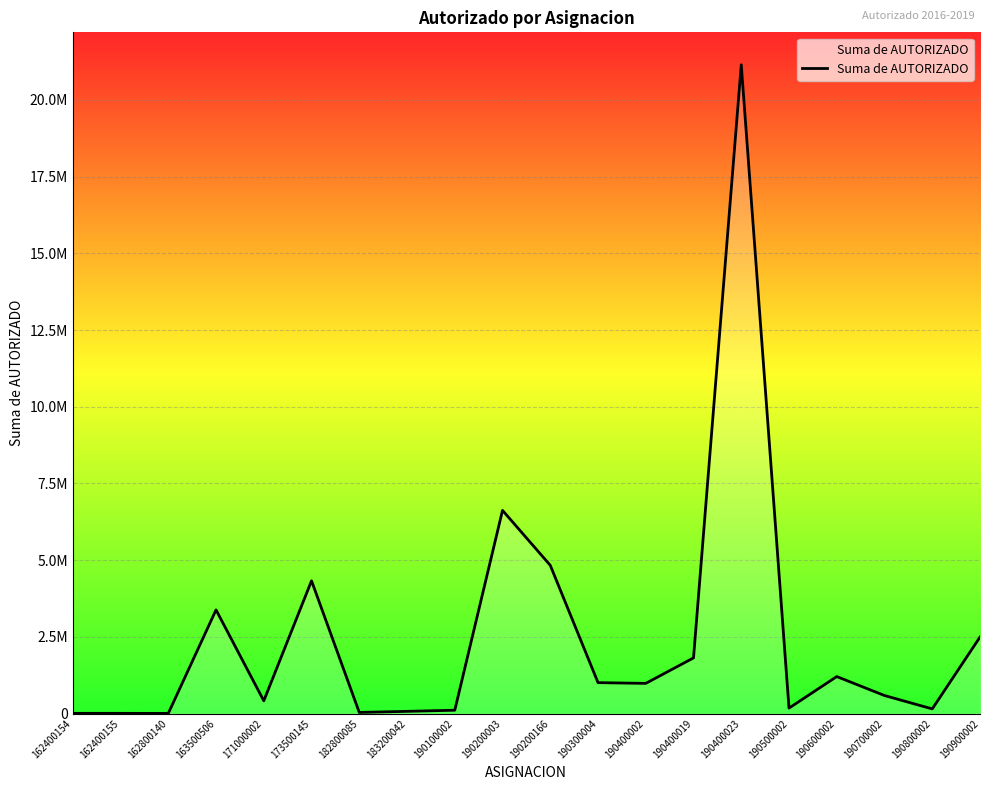

Does the chart have visible grid lines?

Yes